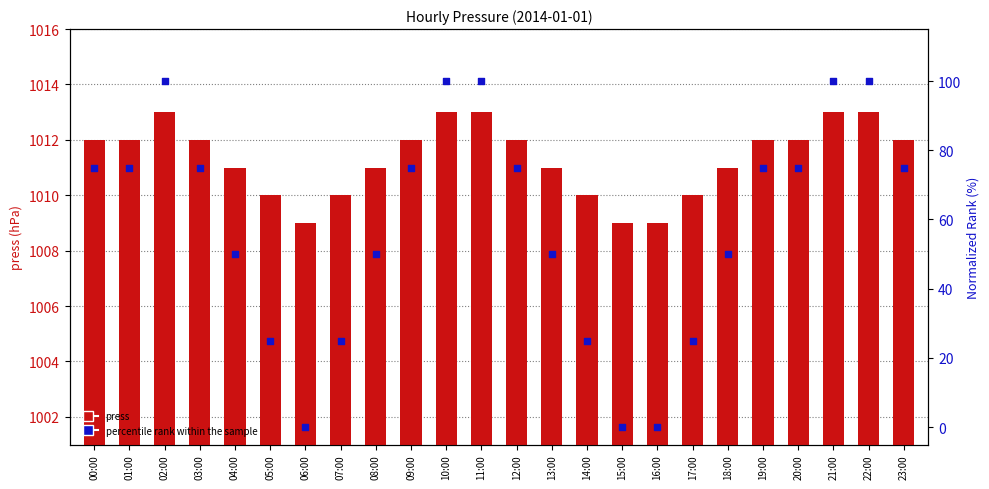

Is the value of press at 23:00 greater than the value of percentile rank within the sample at 20:00?

Yes